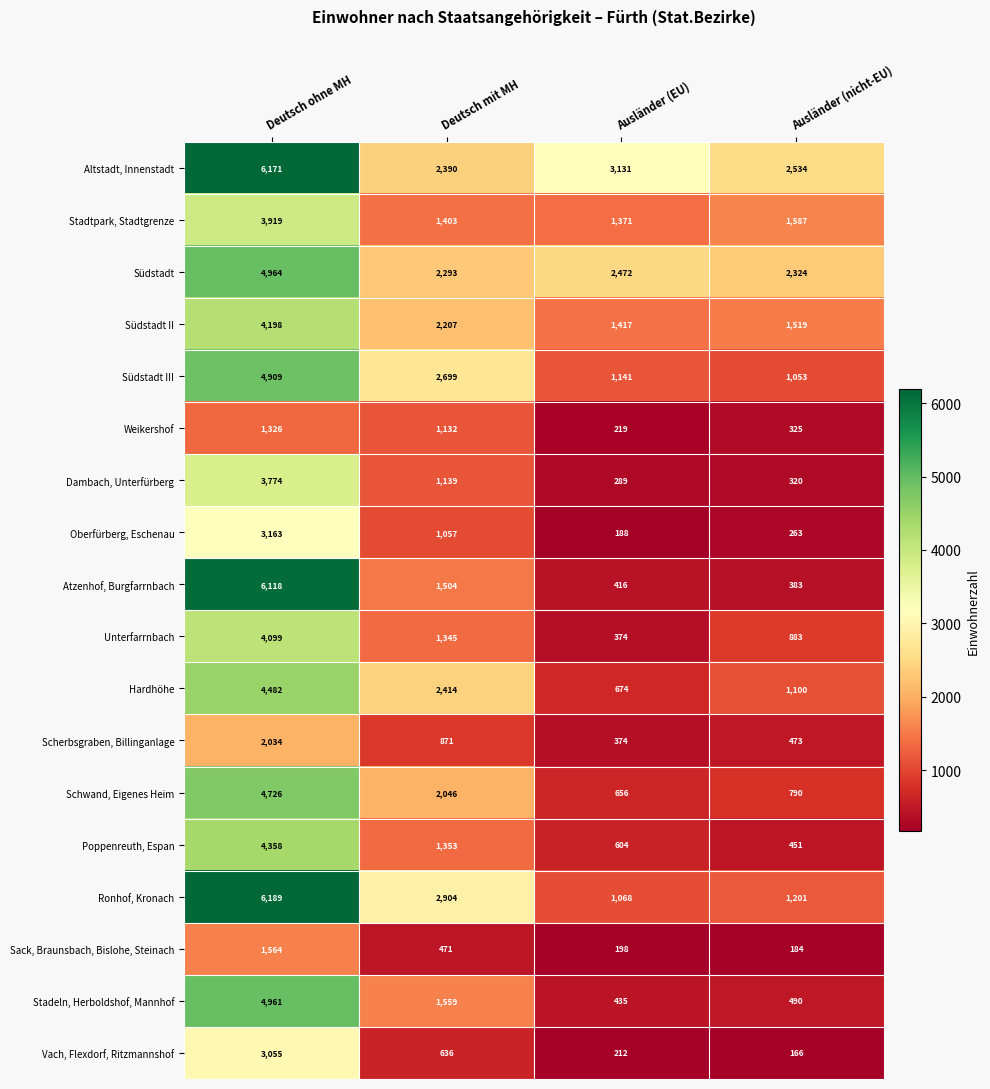

How many categories are shown in the chart?

4